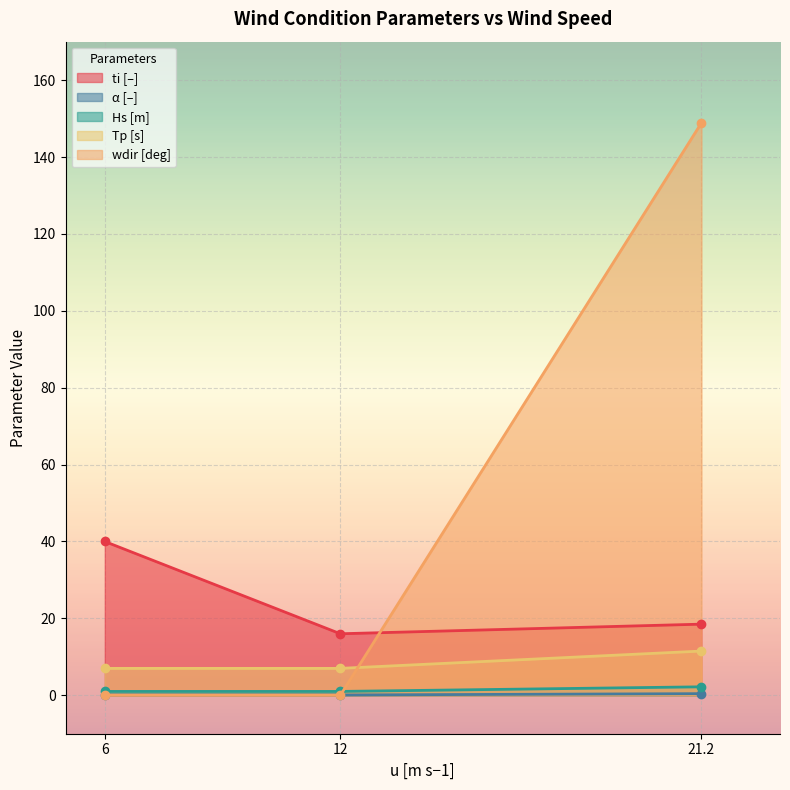

Which series changed the most between 12 and 21.2?

wdir [deg]